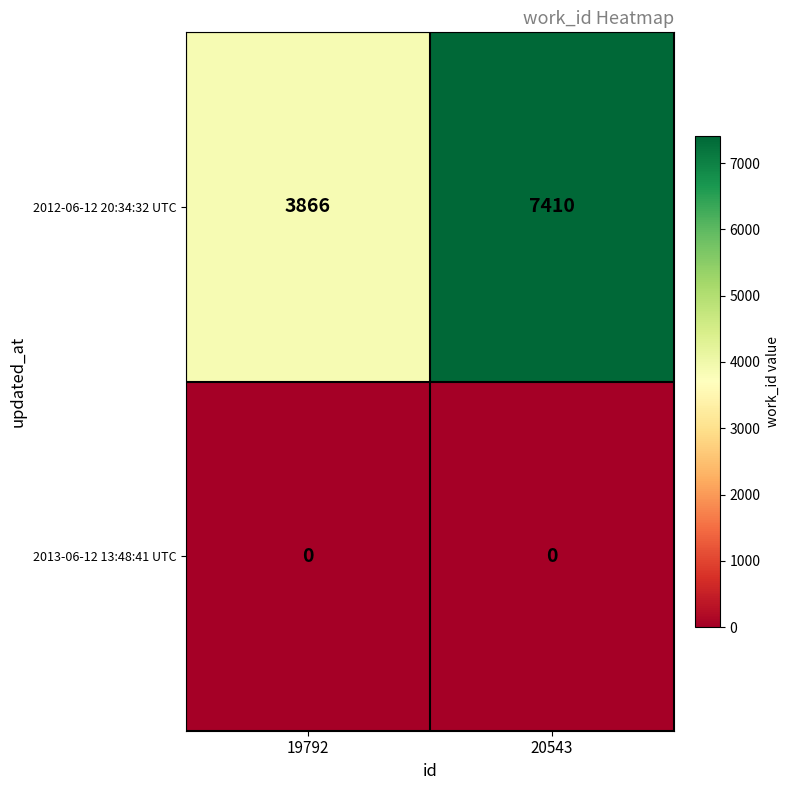

Which label corresponds to the largest value in the chart?

20543